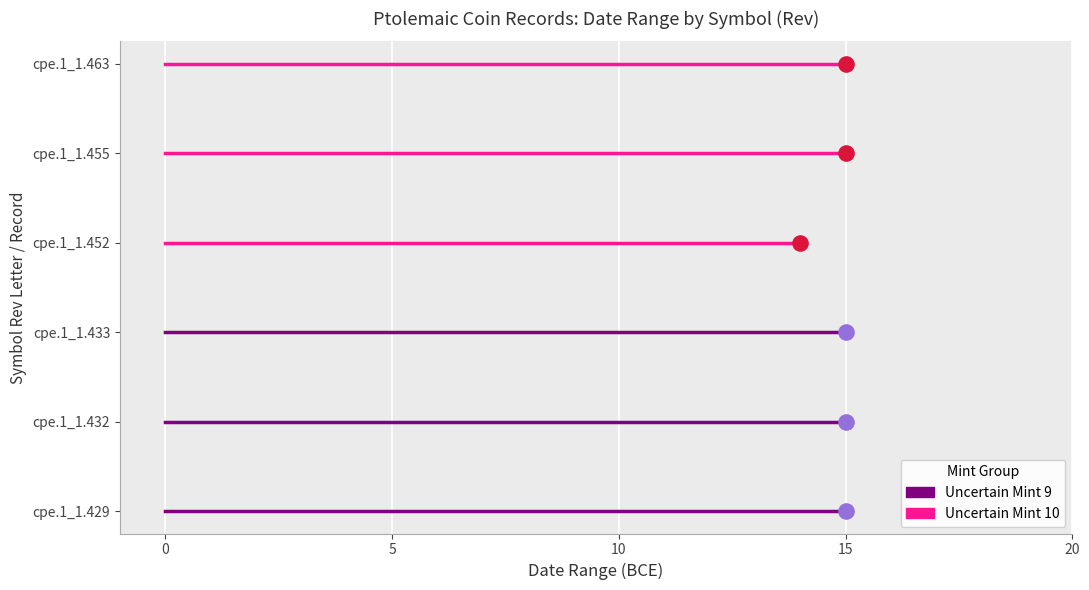

Is the value of cpe.1_1.429 at 15 greater than the value of cpe.1_1.455 at 0?

No